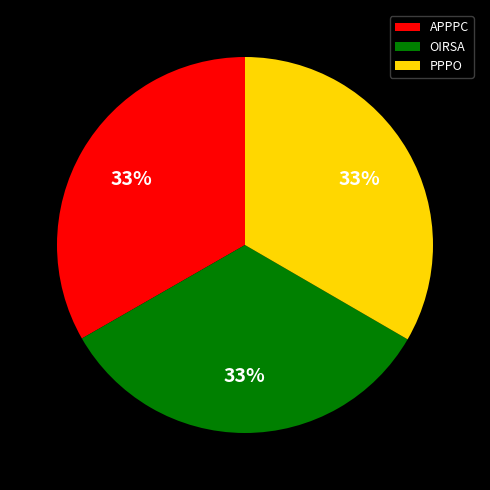

Do APPPC and PPPO together represent more than half of the pie?

Yes